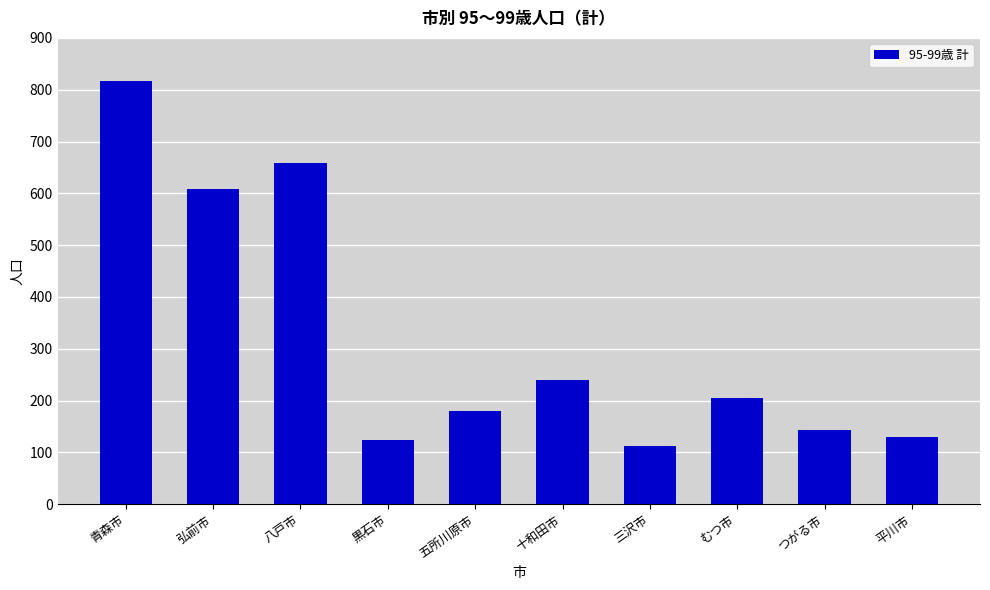

What is the greatest value displayed?

817